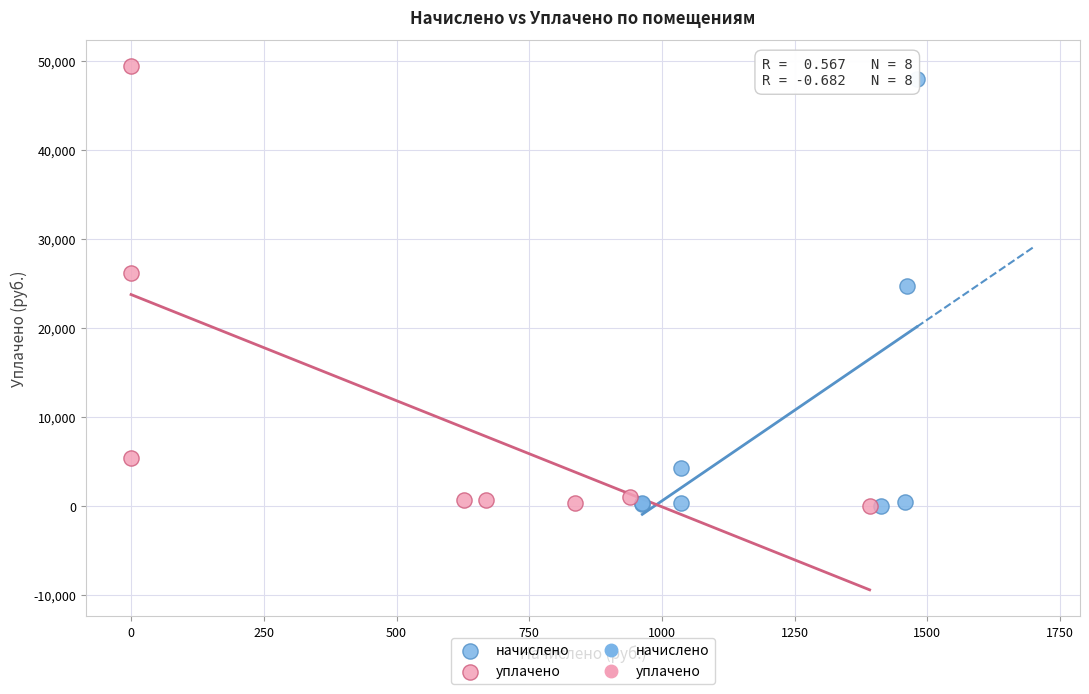

Which series has the widest spread of Y values?

уплачено